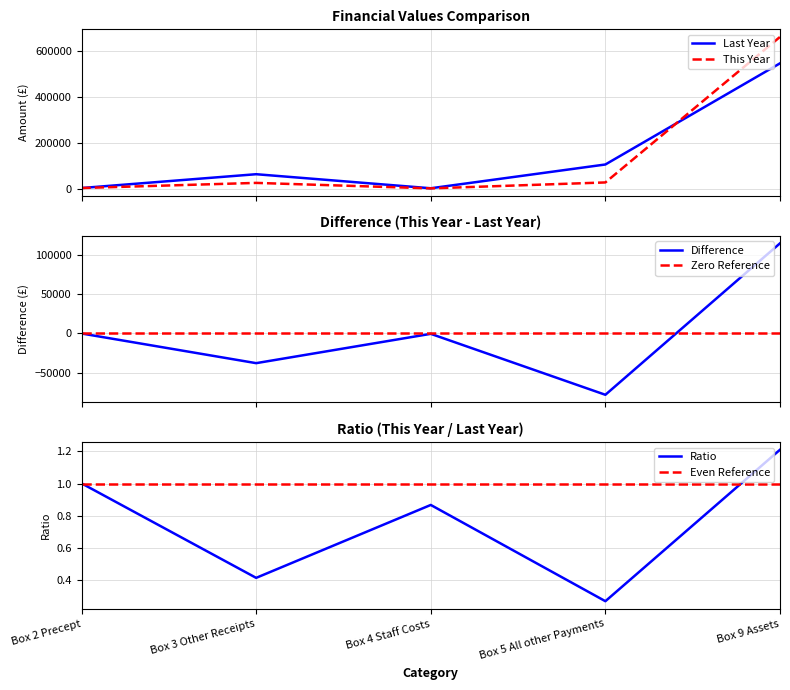

What is the maximum value for This Year?

661142.0